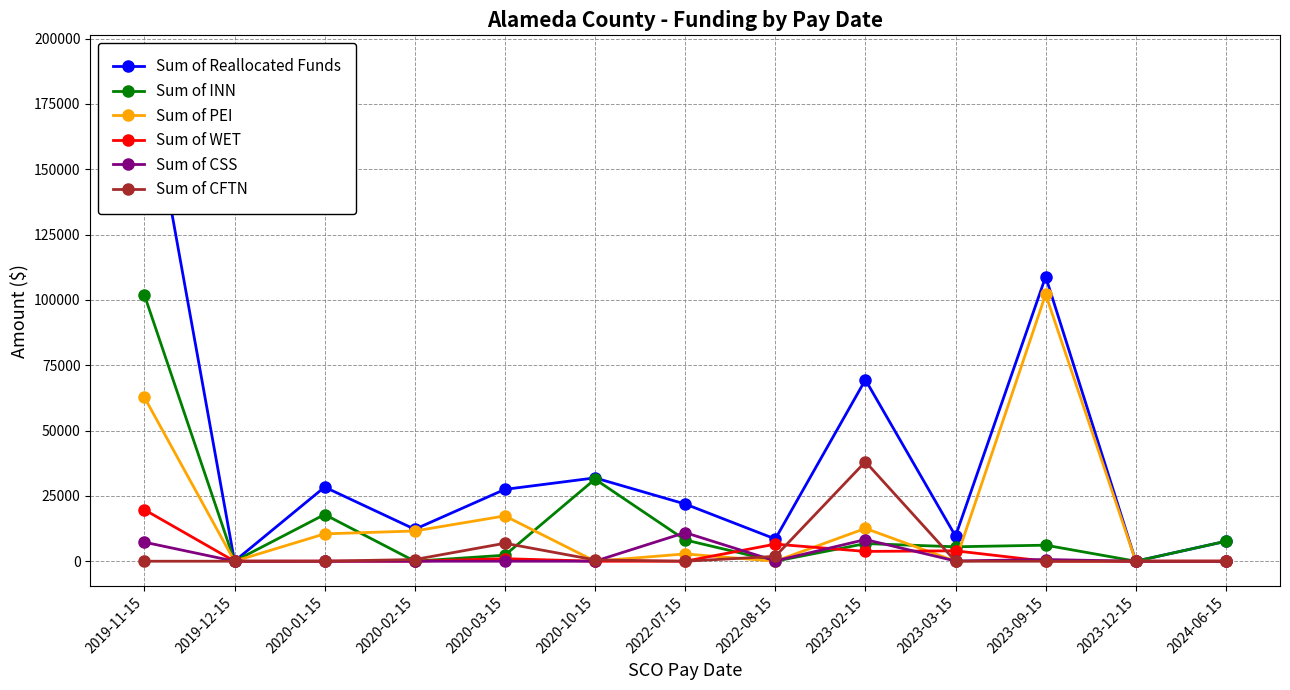

What is the label of the 10th point from the left?

2023-03-15